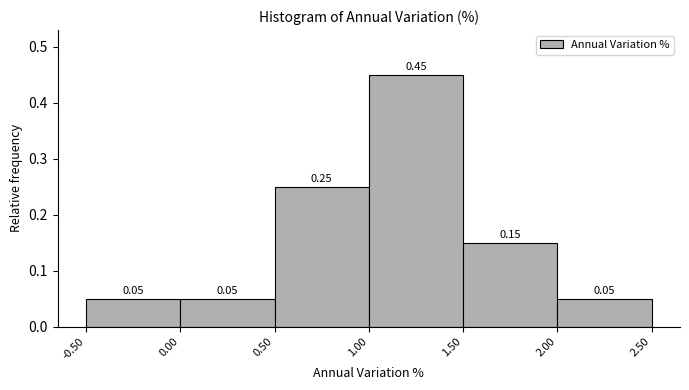

Reading left to right, transcribe this chart: for each bar, give the range it covers on the x-axis and its height.

-0.50 to 0.00: 0.05
0.00 to 0.50: 0.05
0.50 to 1.00: 0.25
1.00 to 1.50: 0.45
1.50 to 2.00: 0.15
2.00 to 2.50: 0.05